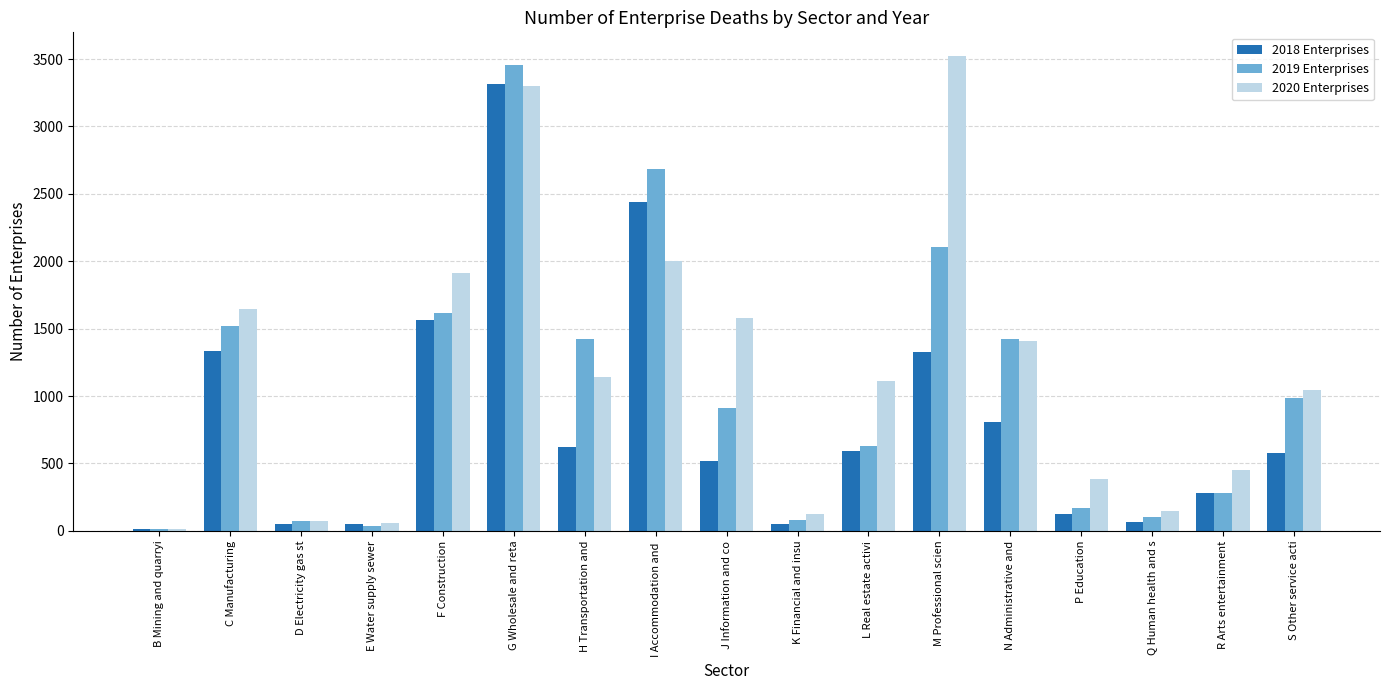

What is the difference between the 2020 Enterprises values at R Arts entertainment and J Information and co?

1121